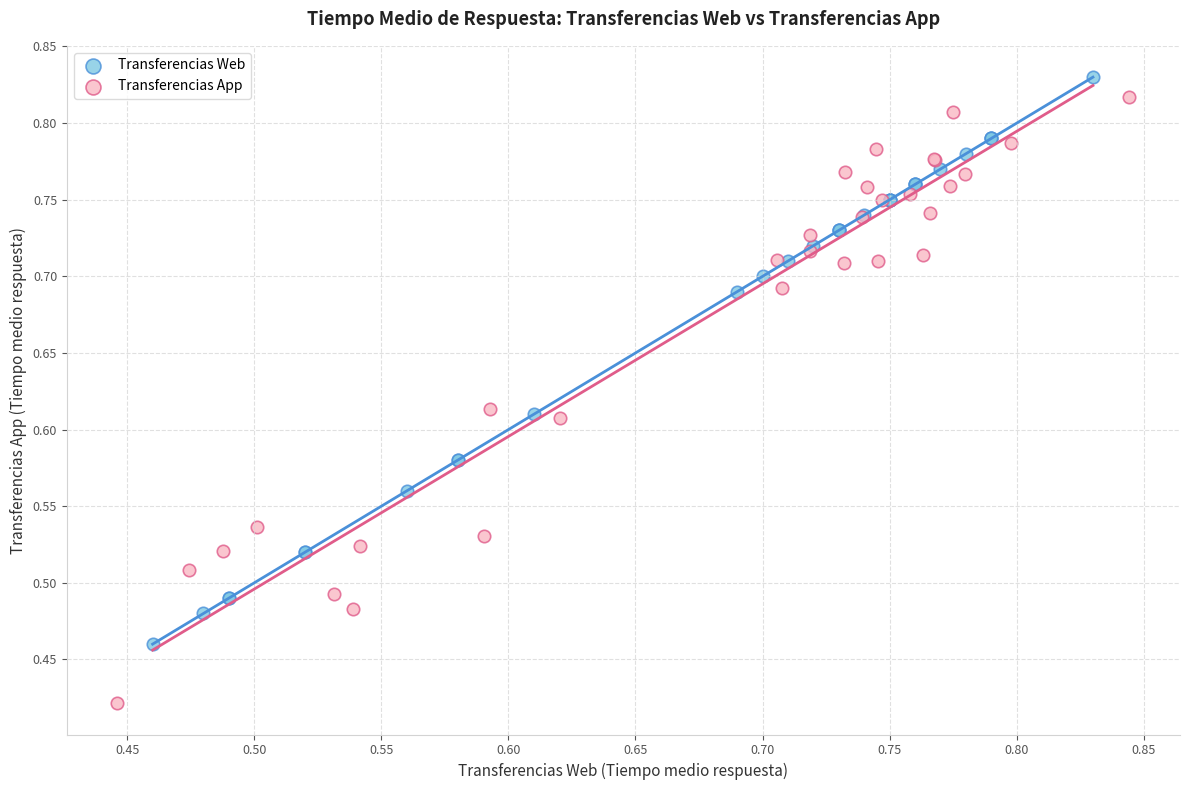

Which series has the widest spread of Y values?

Transferencias App